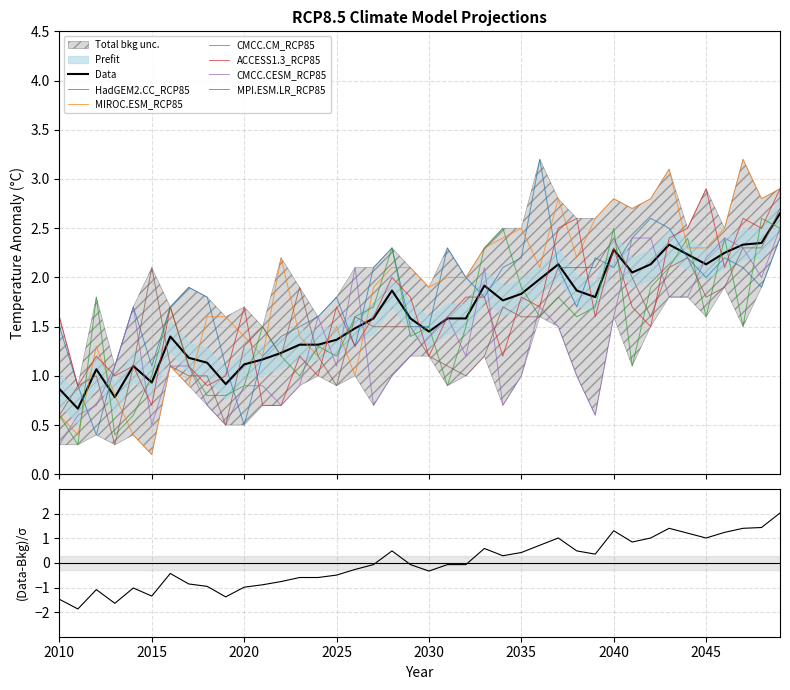

What is the sum of the ACCESS1.3_RCP85 values at 2024 and 2025?

2.7